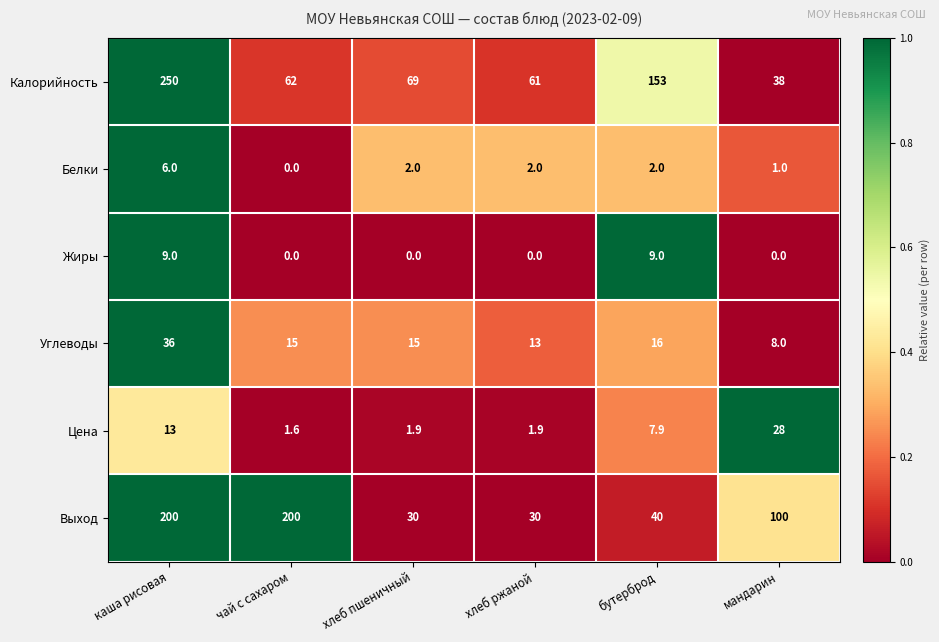

Which series has the largest total across all categories?

Калорийность